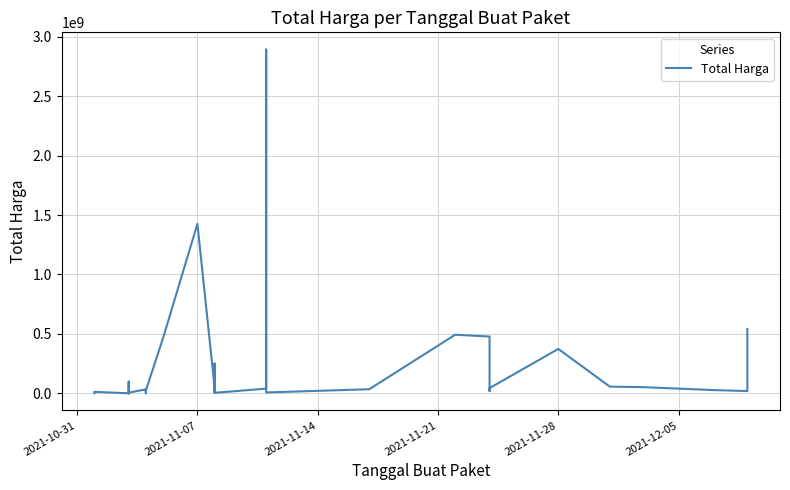

At which category does the data reach its first local peak?

2021-11-07